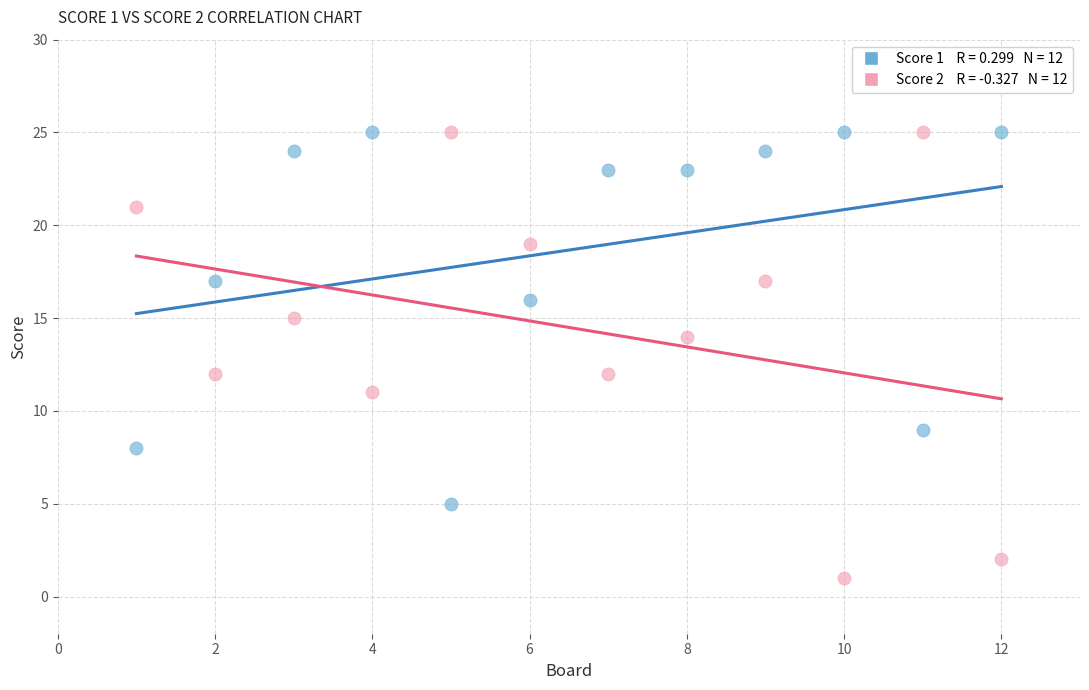

Across all data points, what is the range of X values (max minus min)?

11